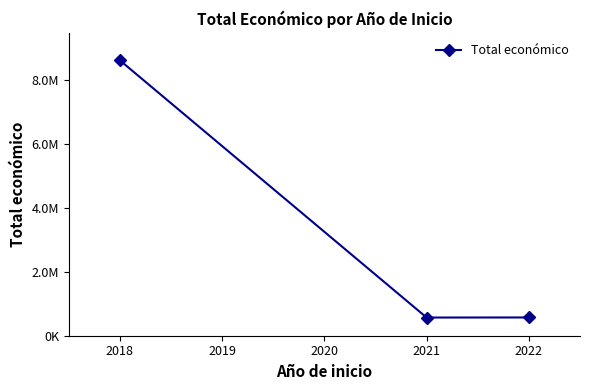

What is the average value?

3247167